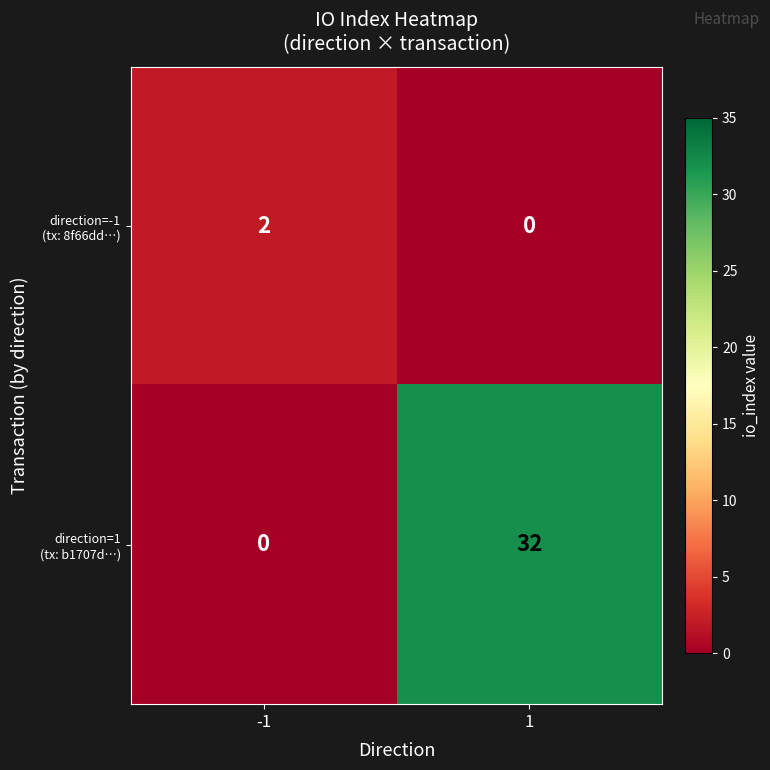

What is the greatest value displayed?

32